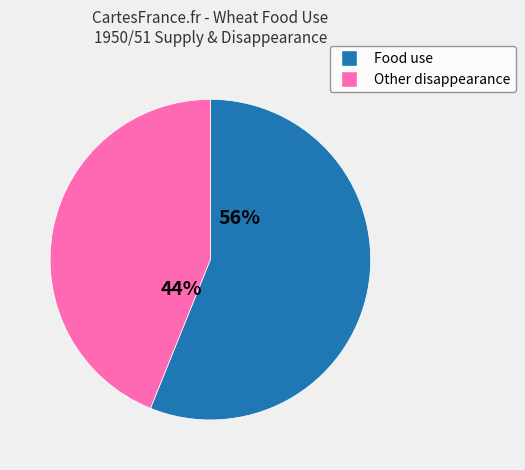

Does any single category account for the majority?

Yes